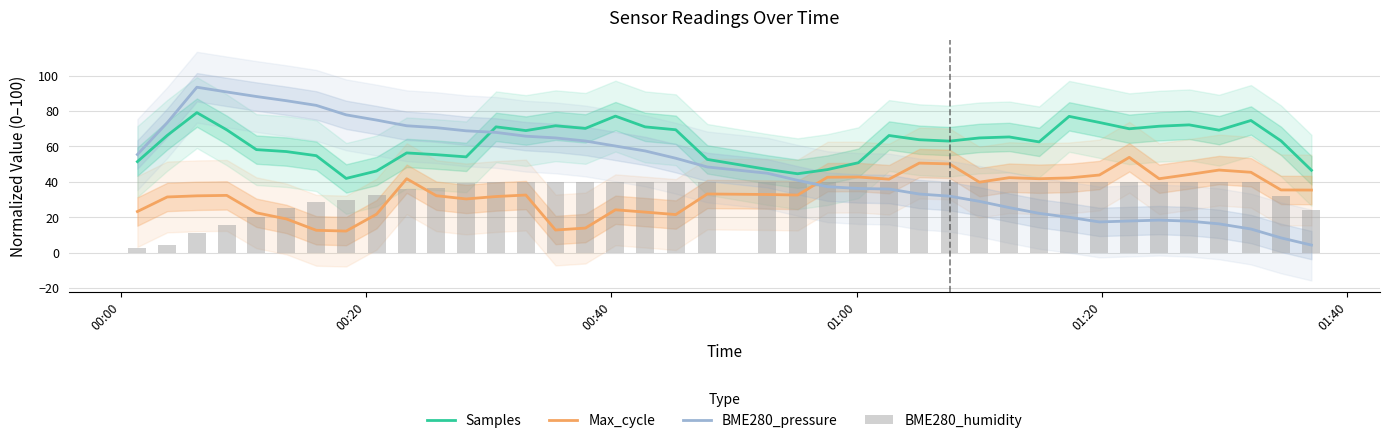

How many groups of bars are there?

39